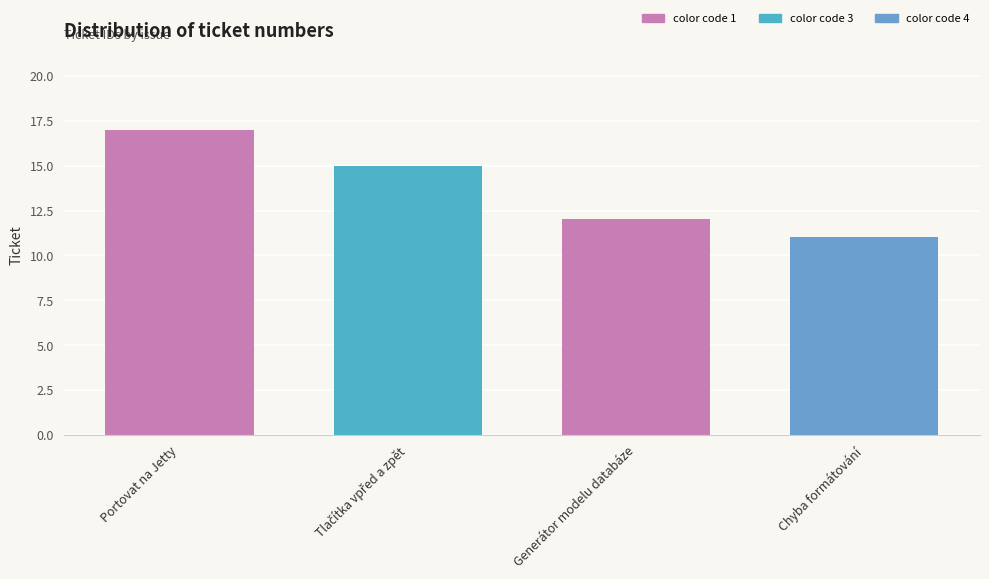

Are the bars horizontal?

No